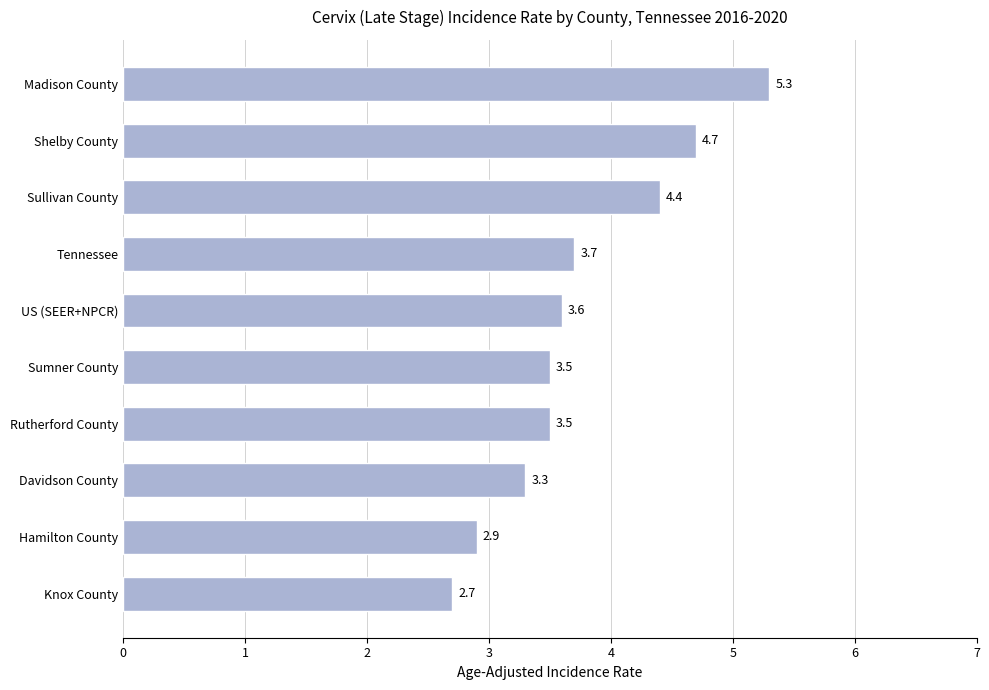

What is the ratio of the value at Sumner County to the value at Knox County?

1.3